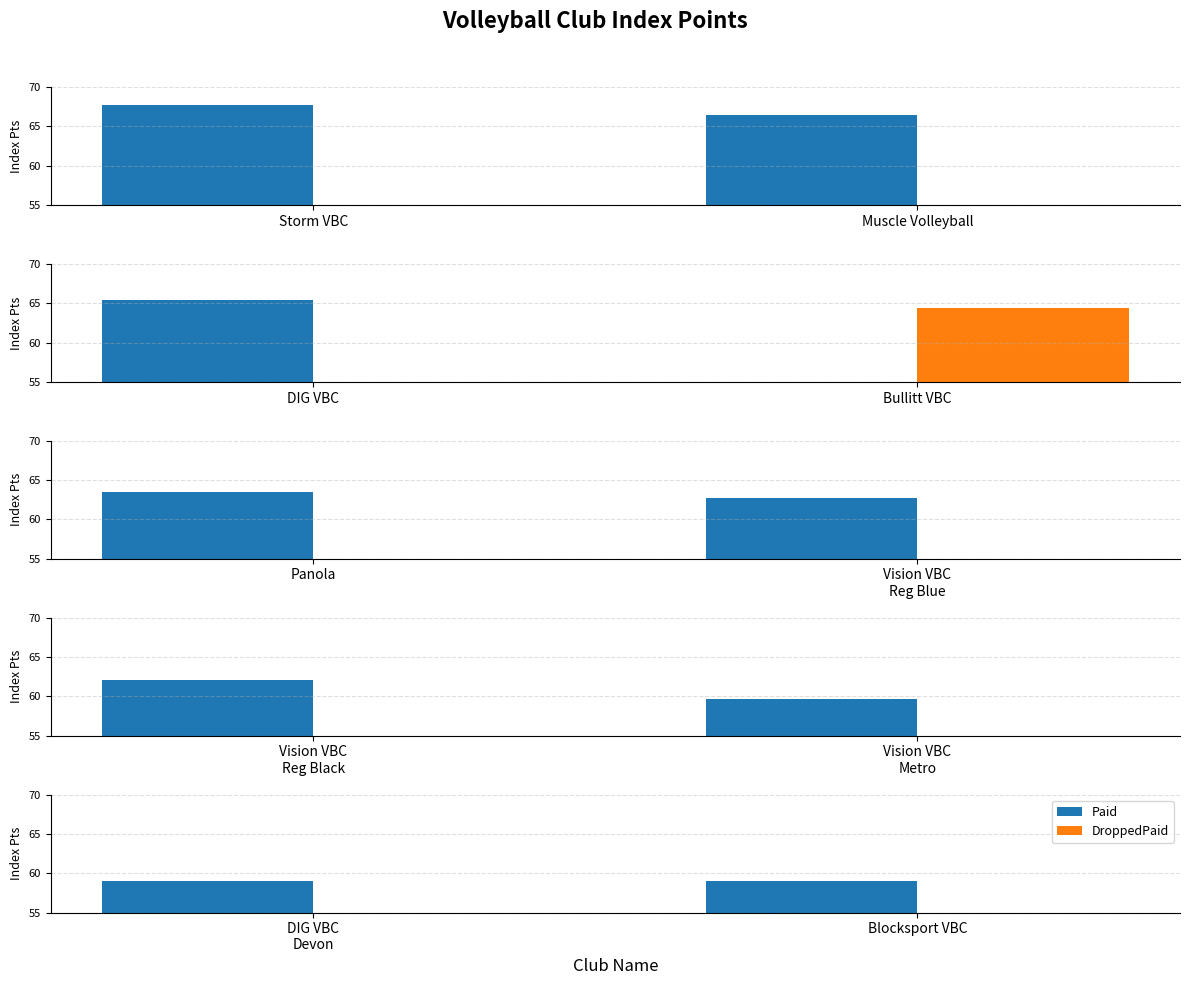

At which label is DroppedPaid closest to 0?

DIG VBC Devon